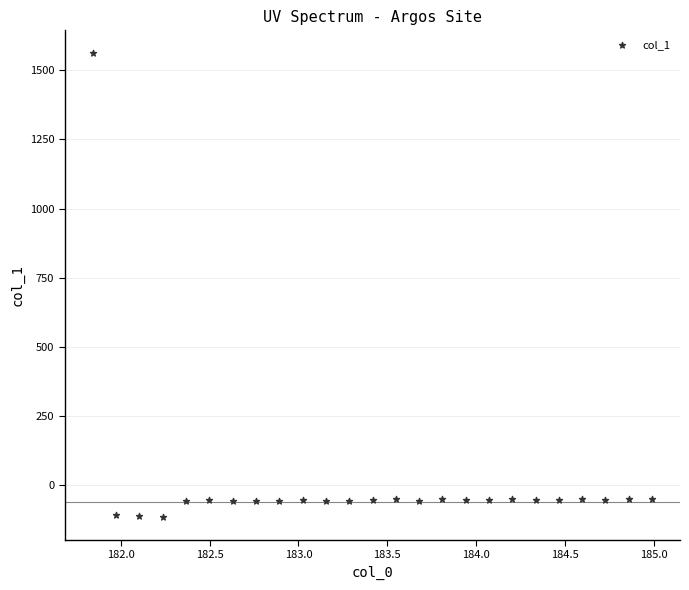

What is the range of Y values (max minus min)?

1674.4